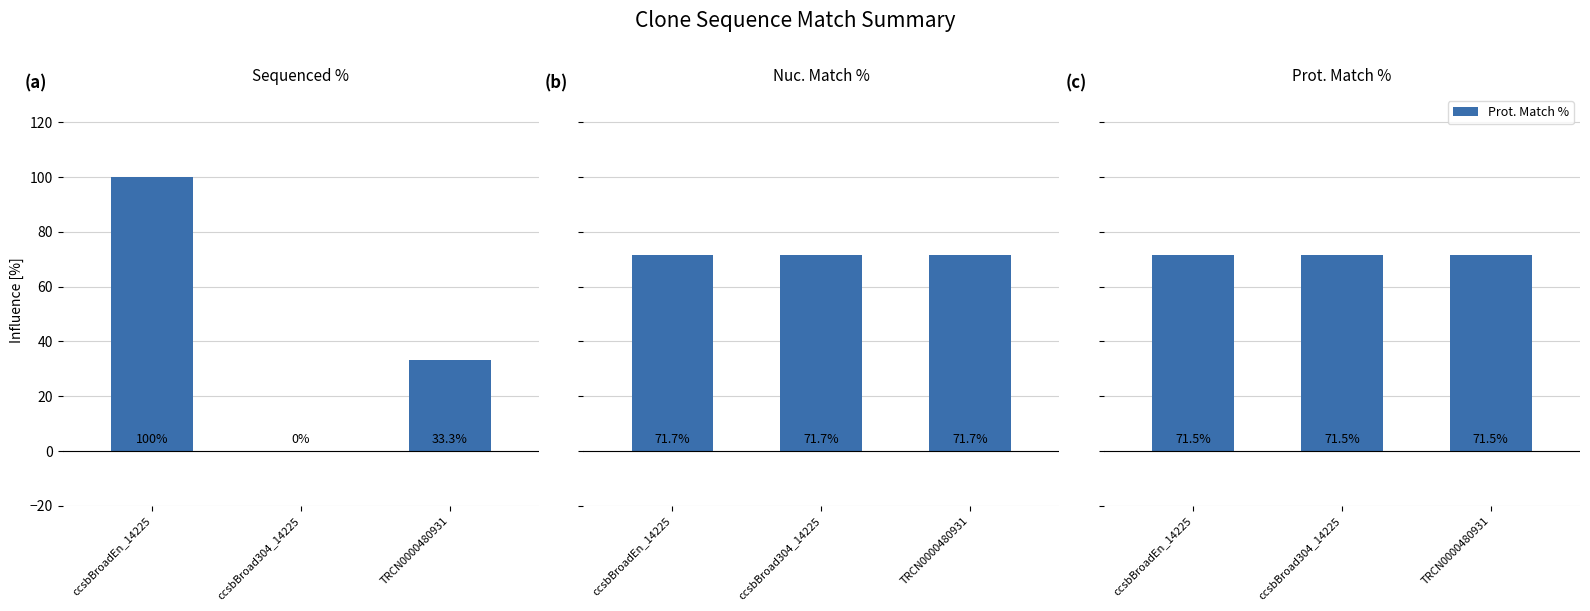

Count the number of categories in the chart.

3